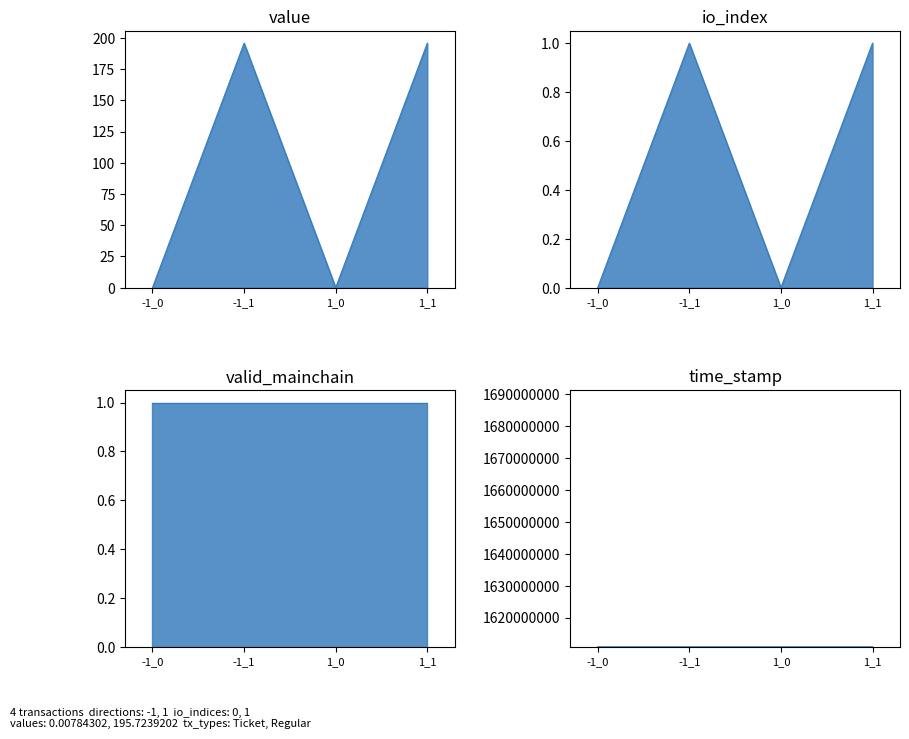

At which label does value first exceed 195?

-1_1